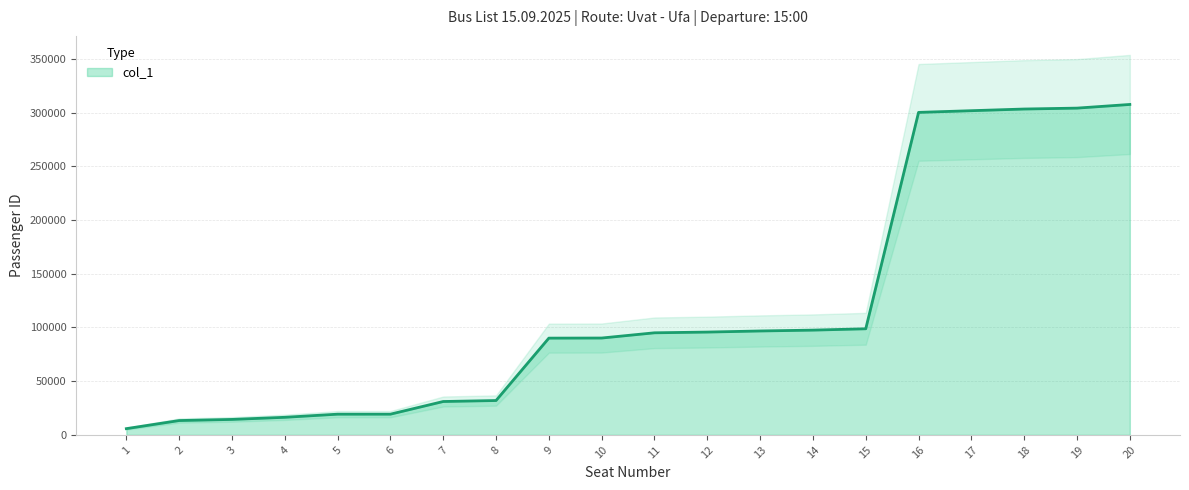

What is the difference between the maximum and minimum values?

301725